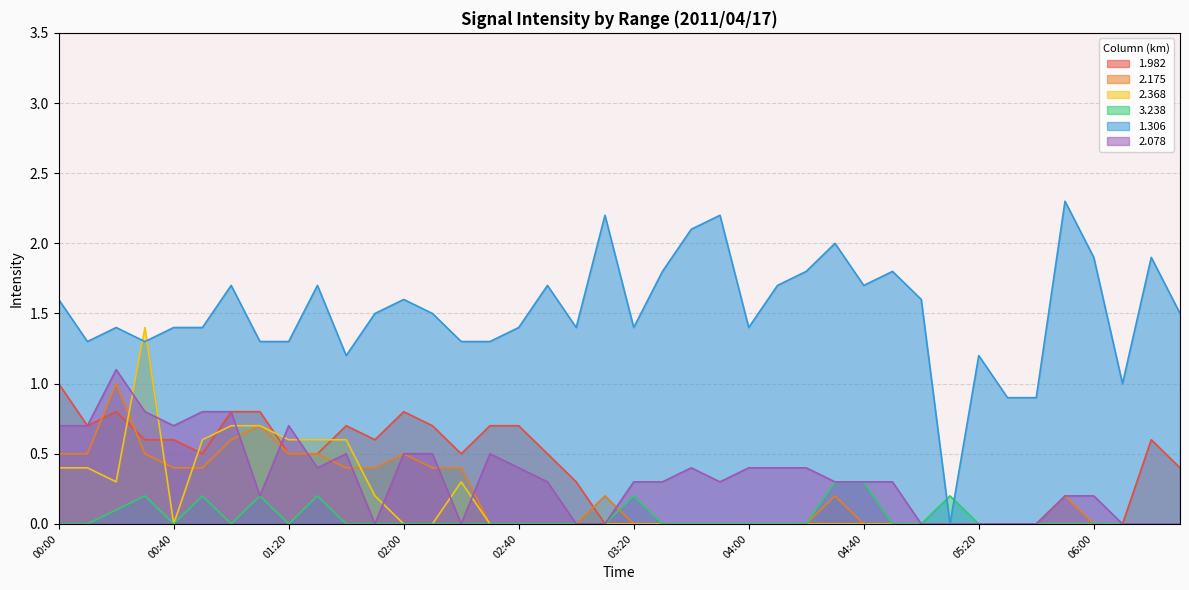

How many interior local valleys does the 3.238 series have?

3